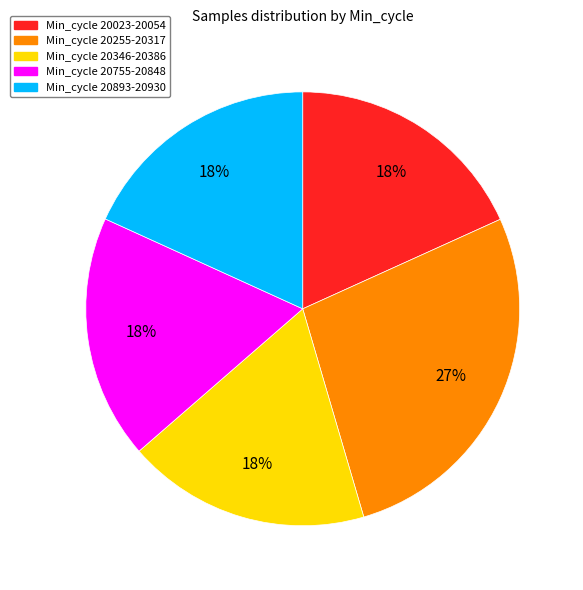

The Min_cycle 20023-20054 slice represents 29% of the pie. True or false?

False